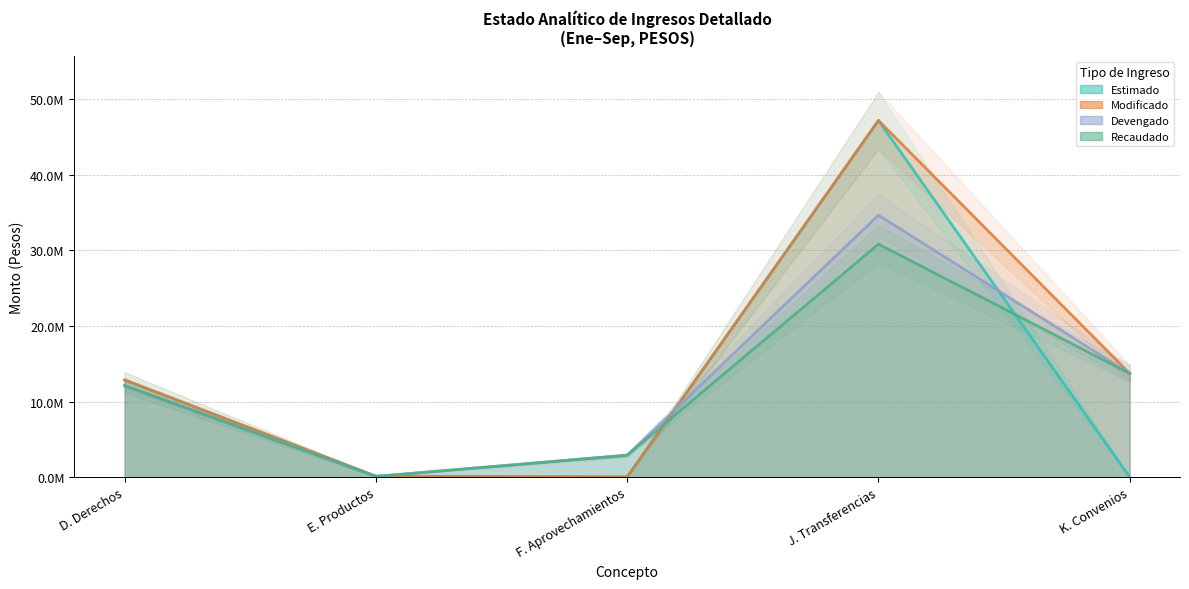

The value of Modificado at K. Convenios is 13707657.1. True or false?

True